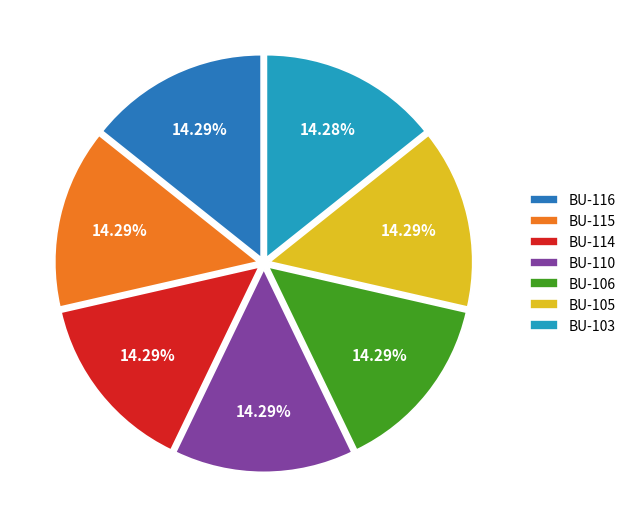

How many segments does this pie chart have?

7